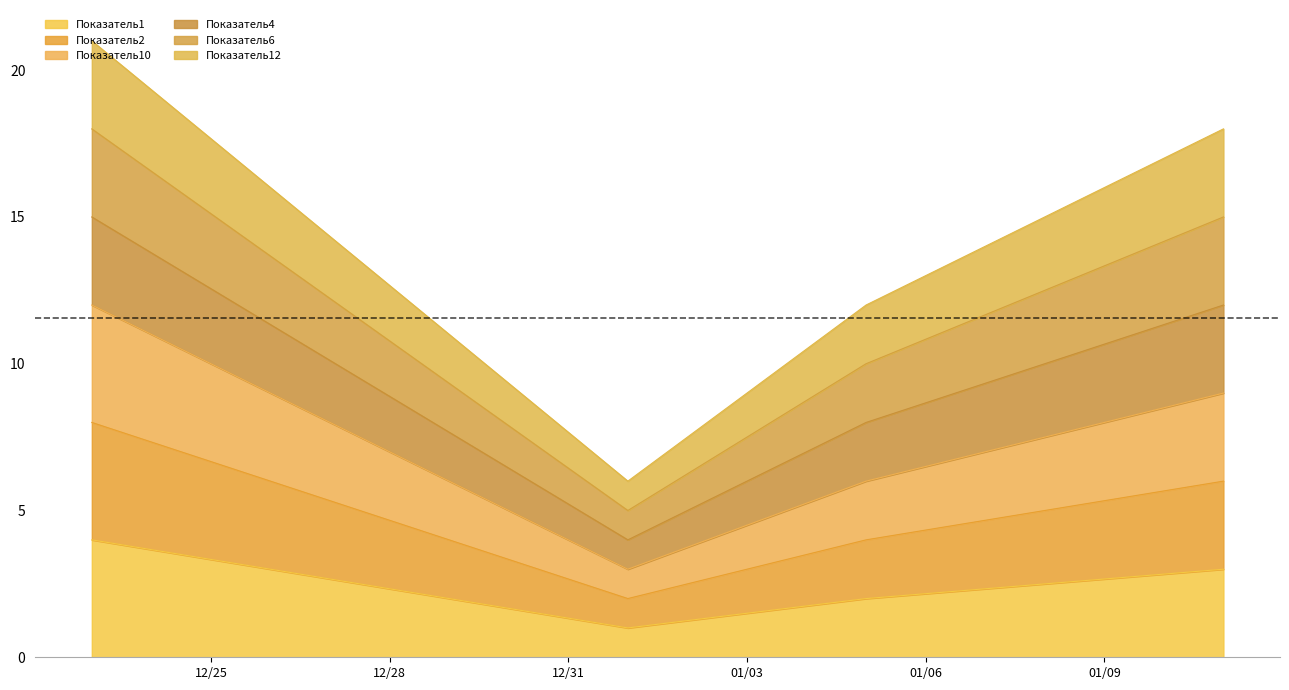

What is the label of the 4th point from the left?

2015-01-11